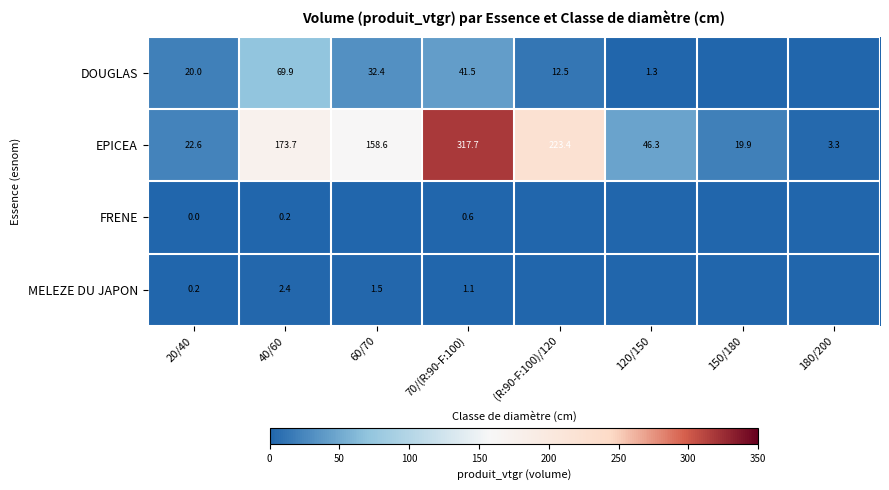

What is the sum of the EPICEA values at 180/200 and 150/180?

23.2